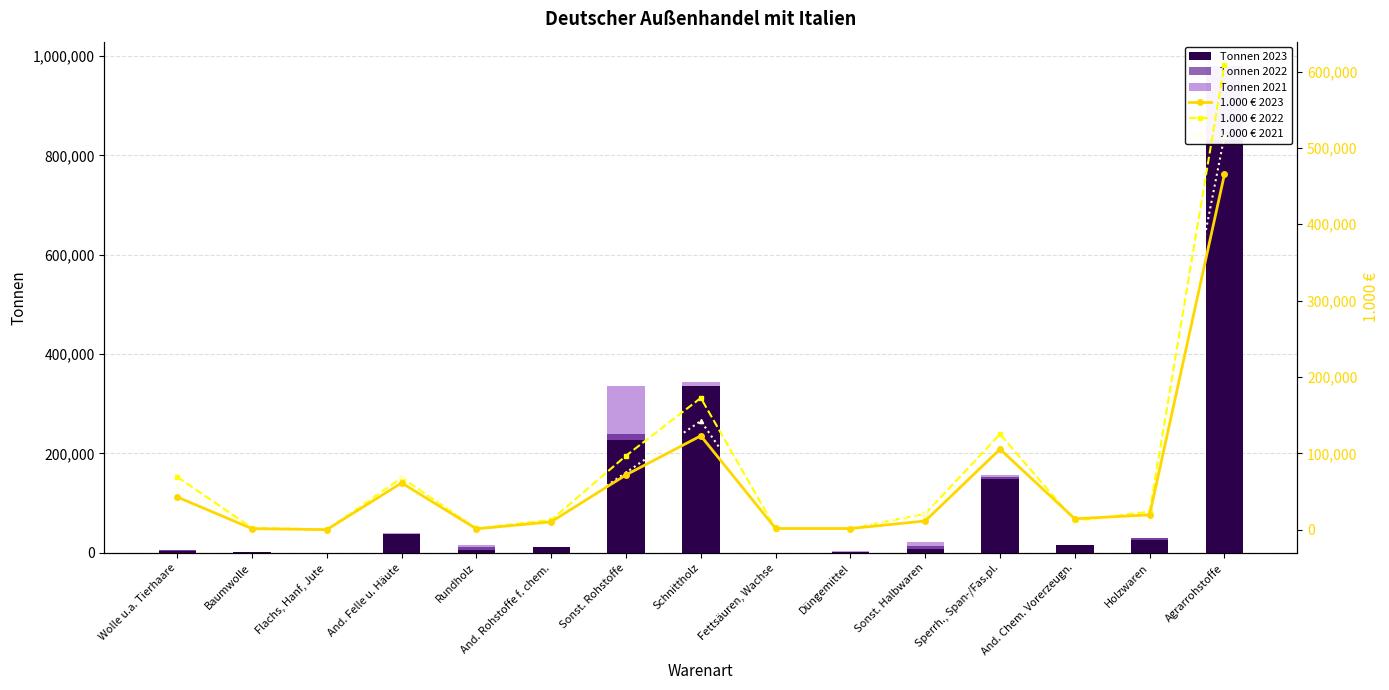

Reading left to right, transcribe all the data shown in this chart.

Tonnen 2023: Wolle u.a. Tierhaare=4056.5	Baumwolle=867.8	Flachs, Hanf, Jute=52.4	And. Felle u. Häute=38708.6	Rundholz=6506.7	And. Rohstoffe f. chem.=11209.7	Sonst. Rohstoffe=226560.3	Schnittholz=336014.0	Fettsäuren, Wachse=118.2	Düngemittel=1204.9	Sonst. Halbwaren=7818.0	Sperrh., Span-/Fas.pl.=149311.4	And. Chem. Vorerzeugn.=15588.2	Holzwaren=25238.7	Agrarrohstoffe=823265.1
Tonnen 2022: Wolle u.a. Tierhaare=6387.9	Baumwolle=1310.8	Flachs, Hanf, Jute=91.1	And. Felle u. Häute=34126.9	Rundholz=12618.1	And. Rohstoffe f. chem.=10294.3	Sonst. Rohstoffe=238440.1	Schnittholz=324607.7	Fettsäuren, Wachse=97.5	Düngemittel=1607.4	Sonst. Halbwaren=13497.2	Sperrh., Span-/Fas.pl.=152218.3	And. Chem. Vorerzeugn.=6551.1	Holzwaren=29141.4	Agrarrohstoffe=830994.2
Tonnen 2021: Wolle u.a. Tierhaare=5528.9	Baumwolle=1090.4	Flachs, Hanf, Jute=569.5	And. Felle u. Häute=40421.2	Rundholz=15627.0	And. Rohstoffe f. chem.=11229.9	Sonst. Rohstoffe=335128.3	Schnittholz=344615.5	Fettsäuren, Wachse=153.3	Düngemittel=4373.0	Sonst. Halbwaren=21594.6	Sperrh., Span-/Fas.pl.=156001.5	And. Chem. Vorerzeugn.=12883.9	Holzwaren=30456.1	Agrarrohstoffe=979675.7
1.000 € 2023: Wolle u.a. Tierhaare=42802.0	Baumwolle=1344.0	Flachs, Hanf, Jute=52.0	And. Felle u. Häute=61271.0	Rundholz=1062.0	And. Rohstoffe f. chem.=10335.0	Sonst. Rohstoffe=71771.0	Schnittholz=122936.0	Fettsäuren, Wachse=1590.0	Düngemittel=1491.0	Sonst. Halbwaren=11406.0	Sperrh., Span-/Fas.pl.=105475.0	And. Chem. Vorerzeugn.=14284.0	Holzwaren=19446.0	Agrarrohstoffe=465305.0
1.000 € 2022: Wolle u.a. Tierhaare=69087.0	Baumwolle=2366.0	Flachs, Hanf, Jute=279.0	And. Felle u. Häute=67896.0	Rundholz=1863.0	And. Rohstoffe f. chem.=12637.0	Sonst. Rohstoffe=96882.0	Schnittholz=172569.0	Fettsäuren, Wachse=1217.0	Düngemittel=1530.0	Sonst. Halbwaren=20799.0	Sperrh., Span-/Fas.pl.=125105.0	And. Chem. Vorerzeugn.=11340.0	Holzwaren=23614.0	Agrarrohstoffe=608764.0
1.000 € 2021: Wolle u.a. Tierhaare=56863.0	Baumwolle=1508.0	Flachs, Hanf, Jute=411.0	And. Felle u. Häute=70905.0	Rundholz=2286.0	And. Rohstoffe f. chem.=8497.0	Sonst. Rohstoffe=74808.0	Schnittholz=142439.0	Fettsäuren, Wachse=1620.0	Düngemittel=1726.0	Sonst. Halbwaren=21949.0	Sperrh., Span-/Fas.pl.=104732.0	And. Chem. Vorerzeugn.=10339.0	Holzwaren=16288.0	Agrarrohstoffe=515647.0